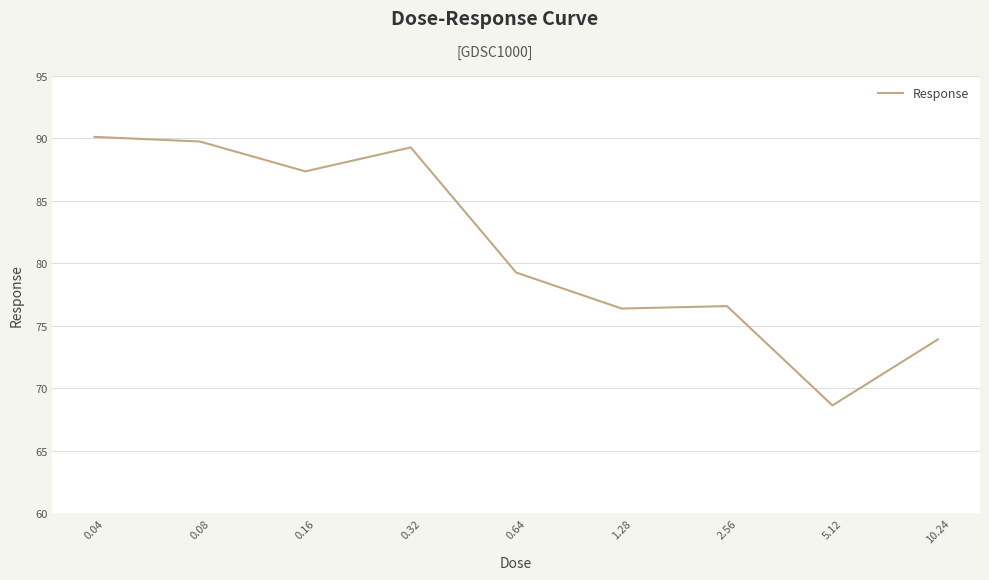

What position from the right is 10.24?

1